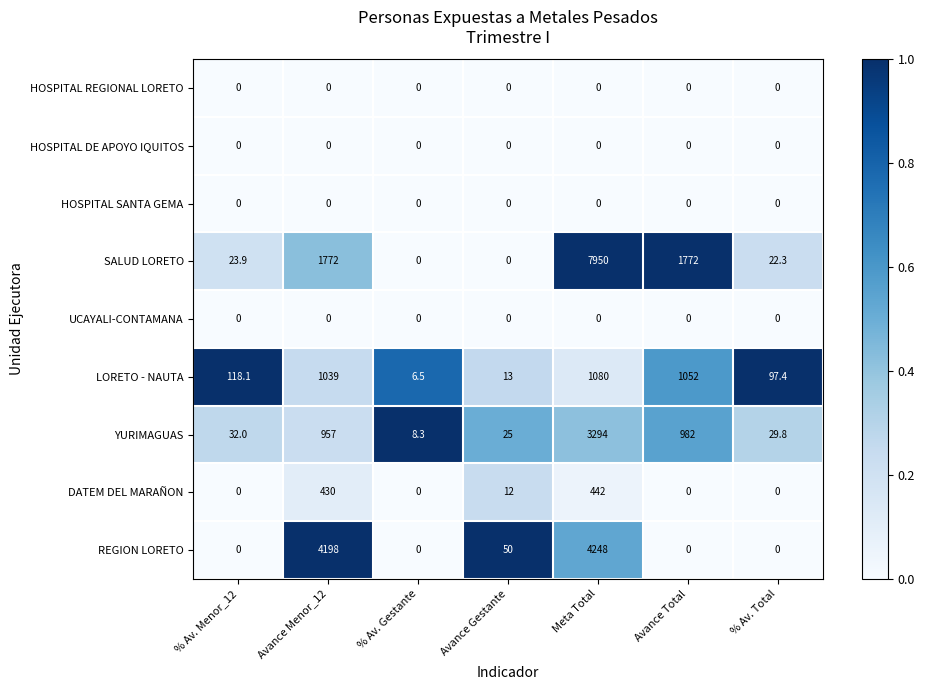

What is the highest value of the DATEM DEL MARAÑON series?

442.0